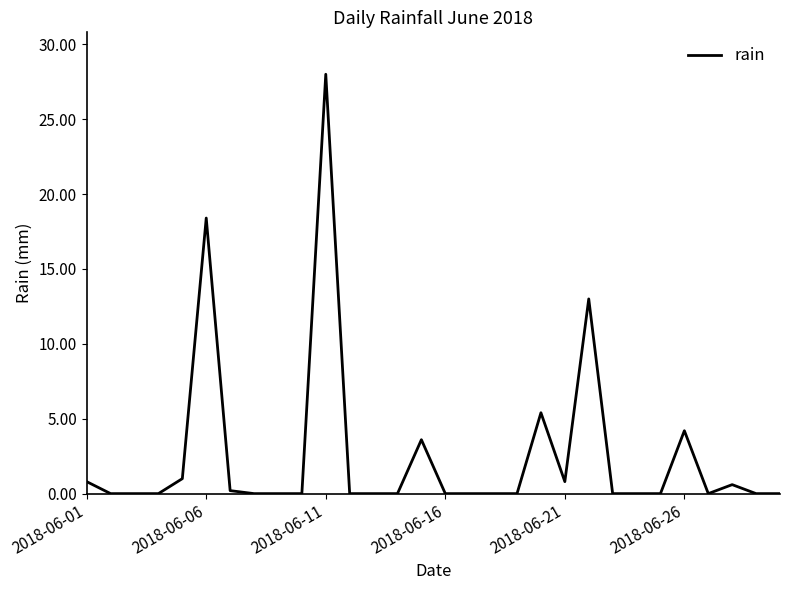

What is the sum of all values?

76.0